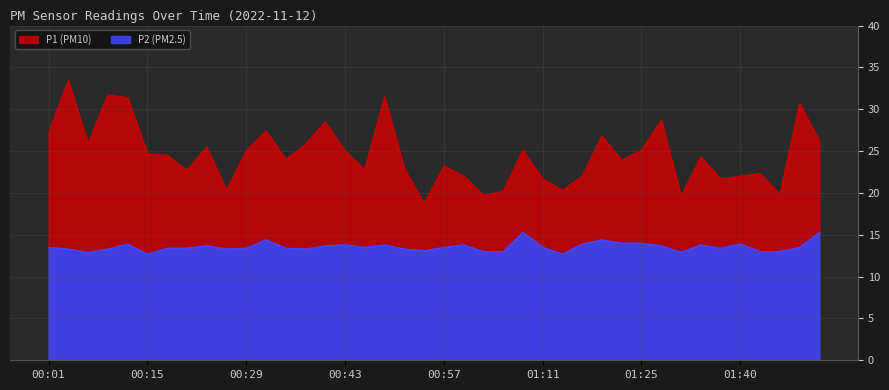

Rank the categories by P1 value from lowest to highest.

00:54, 01:31, 01:03, 01:45, 01:06, 00:26, 01:14, 01:11, 01:37, 01:00, 01:17, 01:40, 01:42, 00:21, 00:46, 00:51, 00:57, 01:23, 00:35, 01:34, 00:18, 00:15, 00:29, 00:43, 01:08, 01:25, 00:23, 00:38, 00:07, 01:51, 01:20, 00:01, 00:32, 00:40, 01:28, 01:48, 00:12, 00:49, 00:09, 00:04